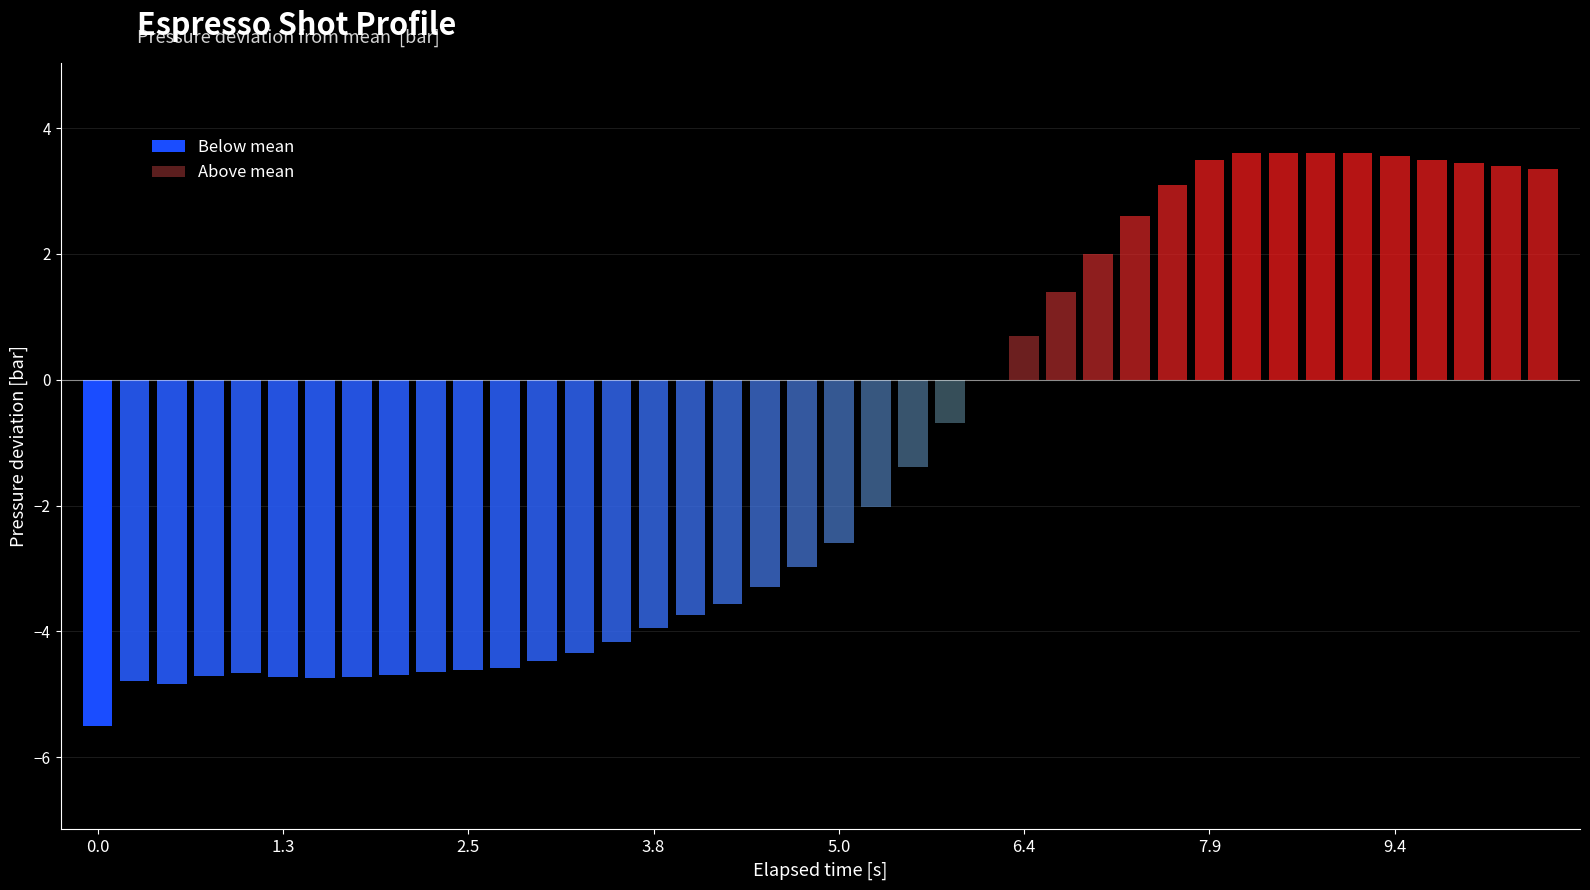

What is the ratio of the value at 21 to the value at 19?

1.4